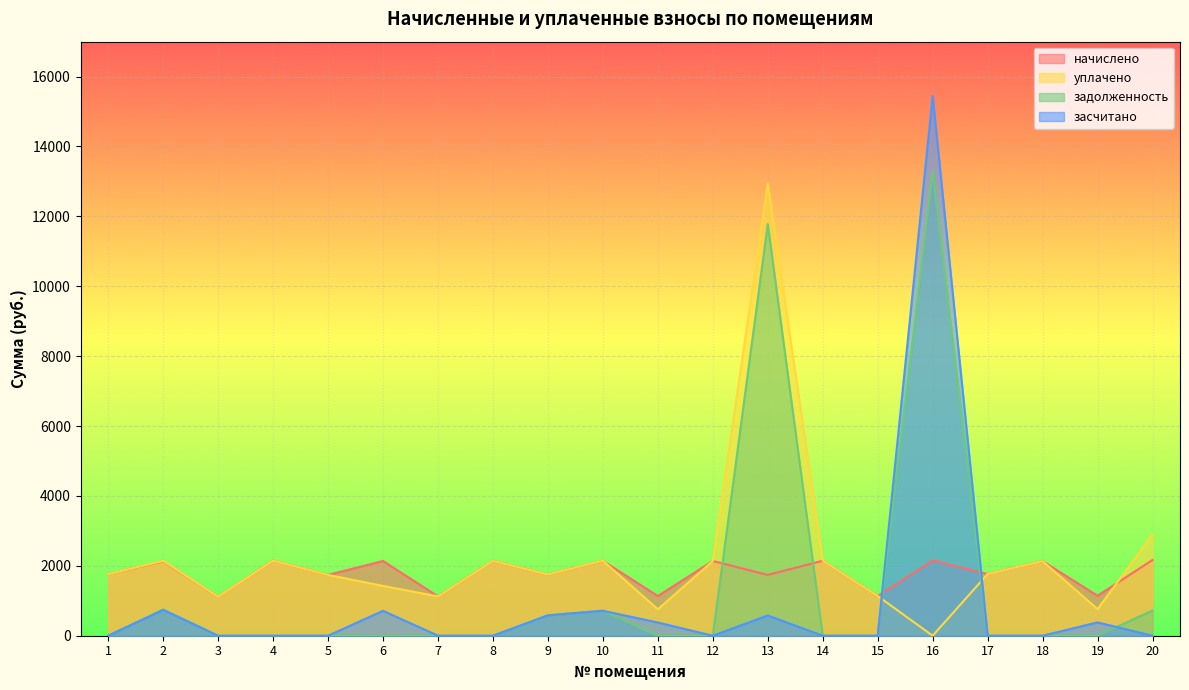

The уплачено series shows 2149.5 at 4. True or false?

True